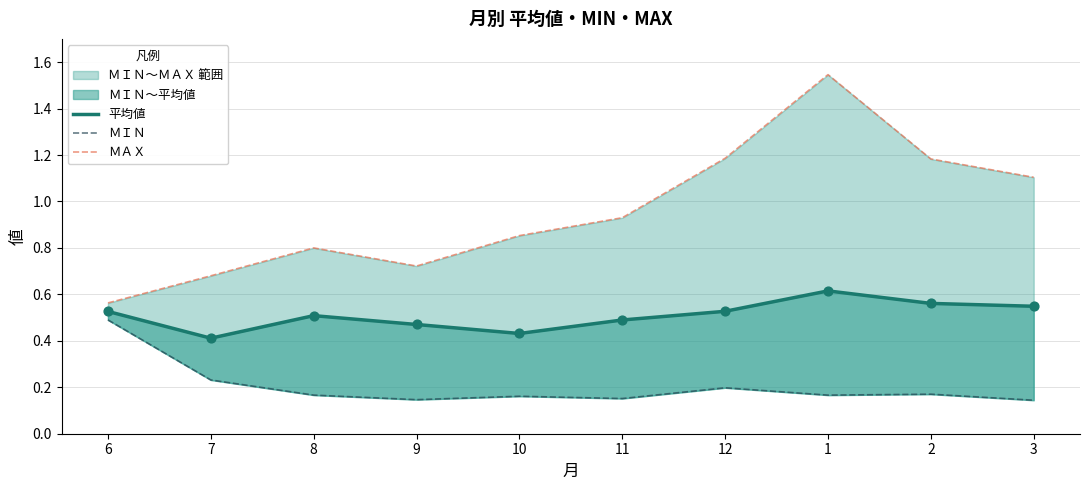

Which series reaches the maximum Y coordinate?

ＭＡＸ